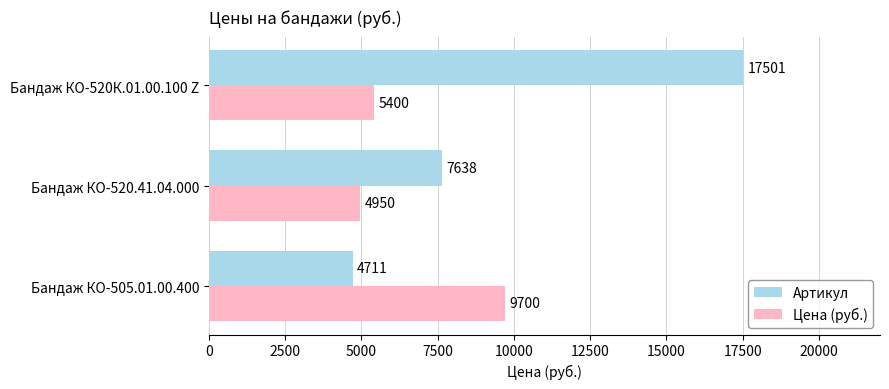

What is the difference between the maximum and minimum values in the Артикул series?

12790